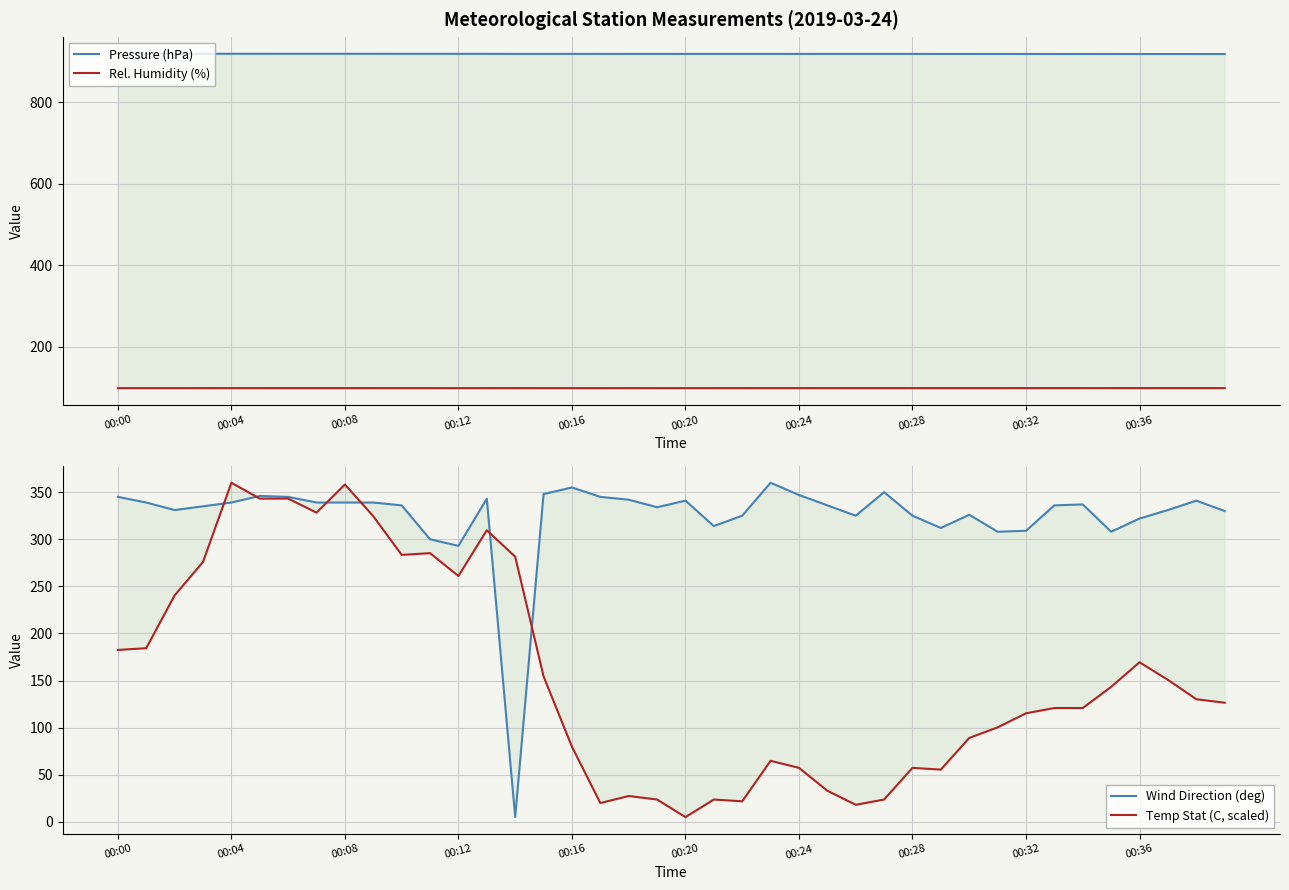

True or false: Temp Stat (C, scaled) has more than 0 interior local peaks.

True